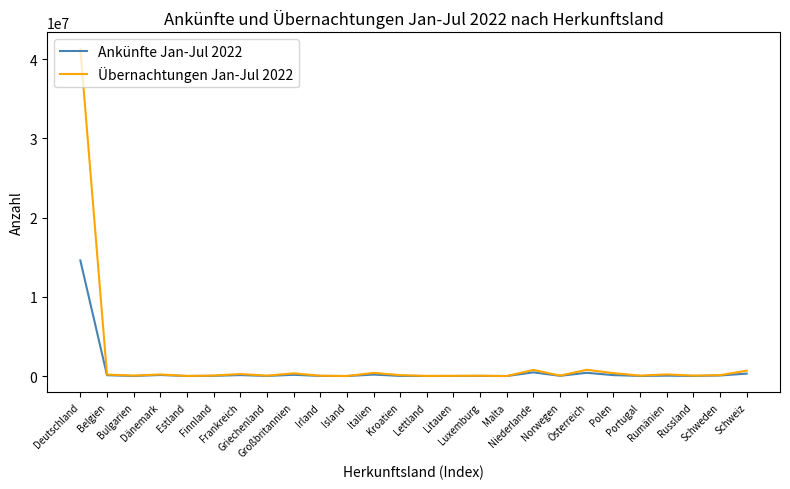

What is the difference between the Übernachtungen Jan-Jul 2022 values at Deutschland and Schweden?

41221214